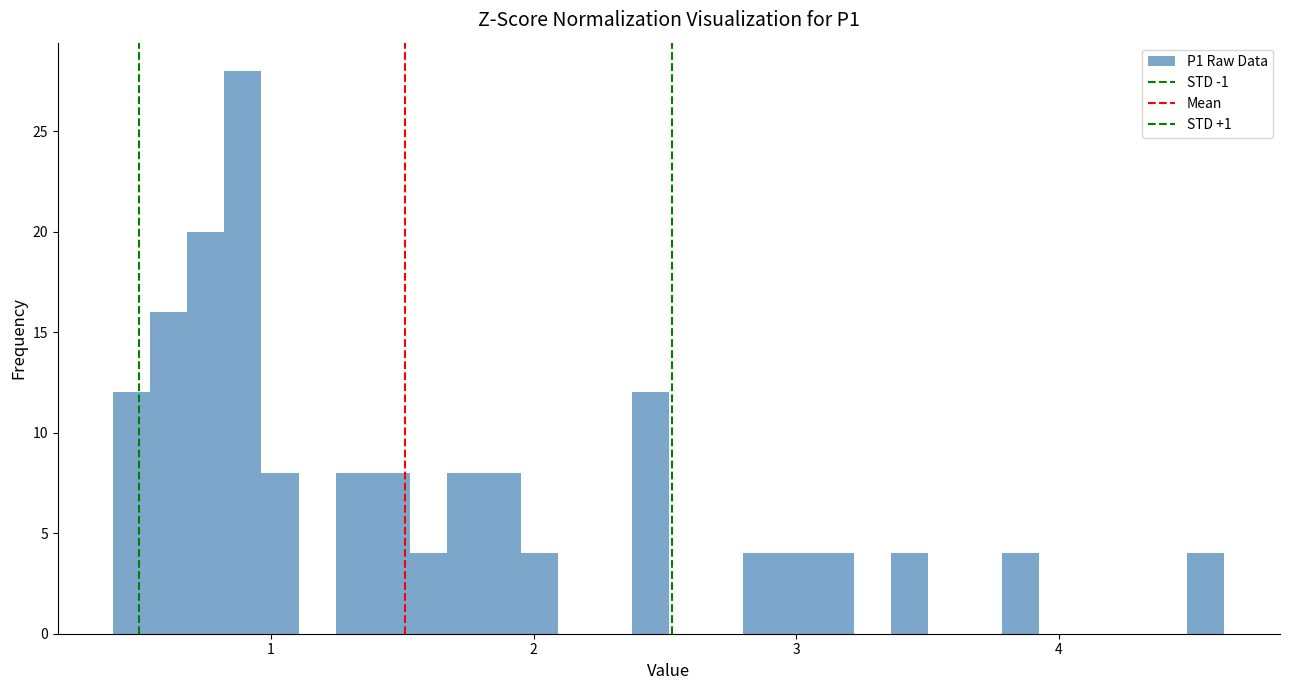

Read against the x-axis, roughly where is the centre of the tallest bar?

0.9